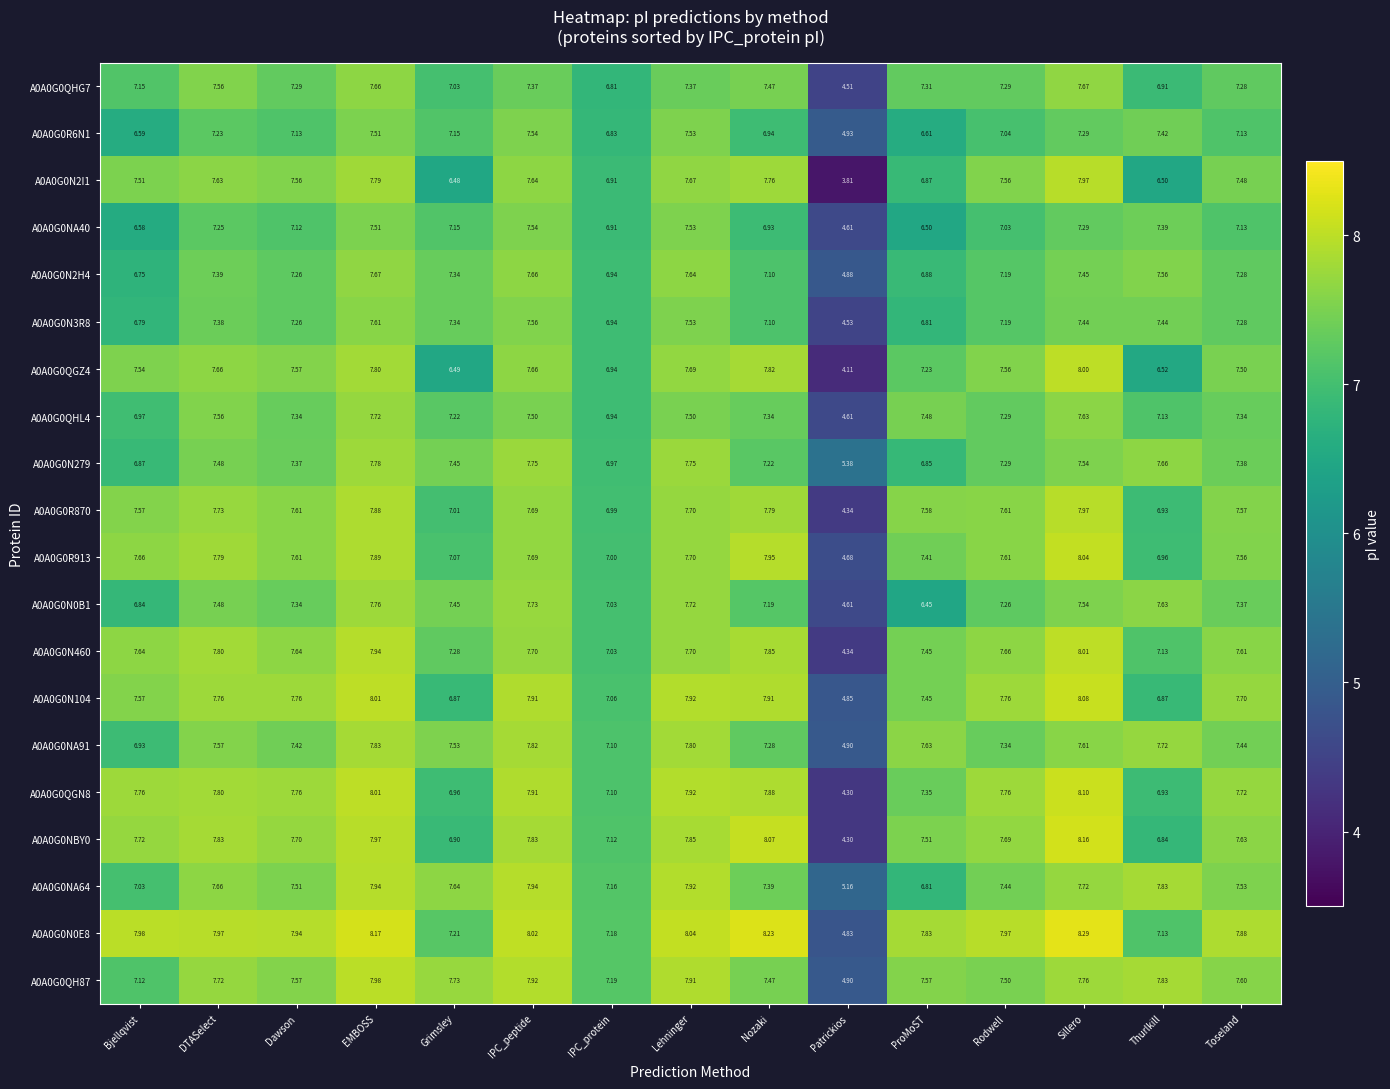

Which category has the lowest value across all series?

Patrickios